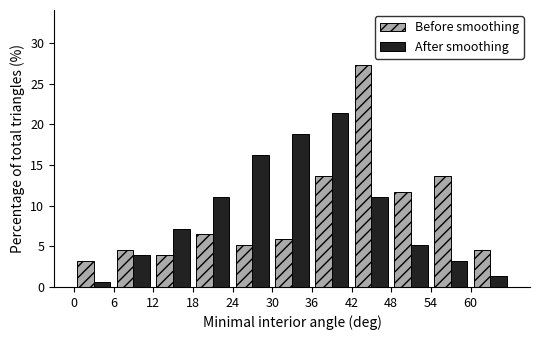

What is the height of the Before smoothing bar covering 24 to 30 on the x-axis? The values are not printed on the chart, so give them approximately, as read against the axis.

5.0